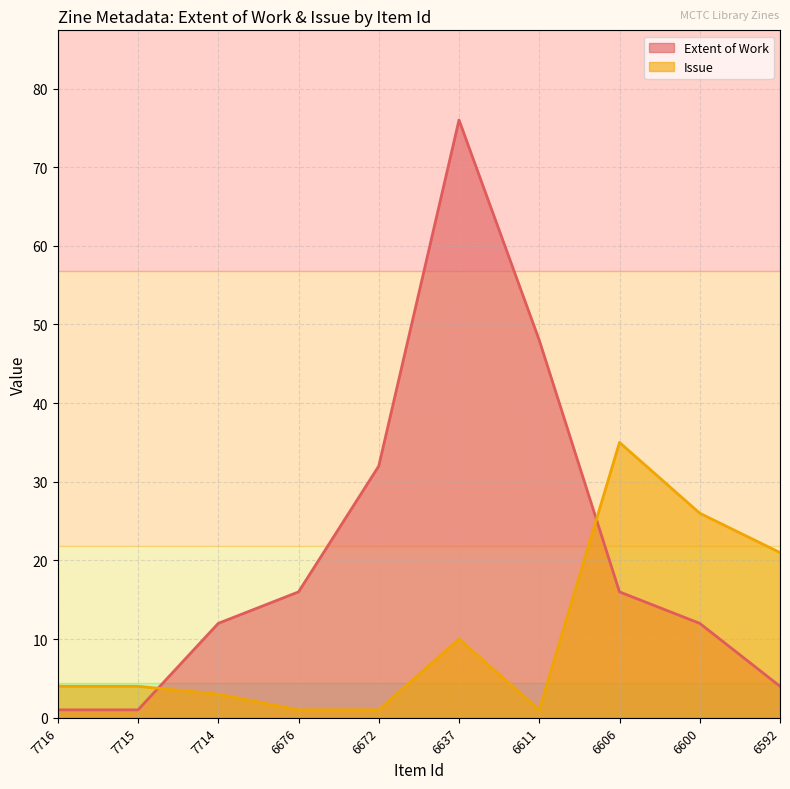

True or false: Issue and Extent of Work intersect in this chart.

True